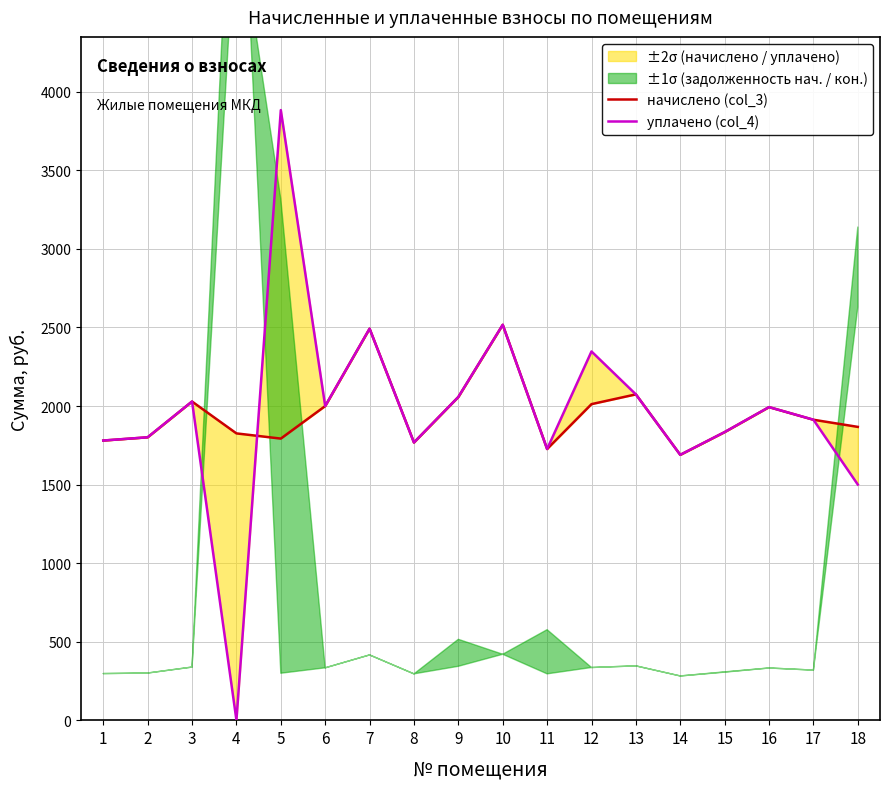

True or false: уплачено (col_4) has more than 2 points higher than both neighbors.

True